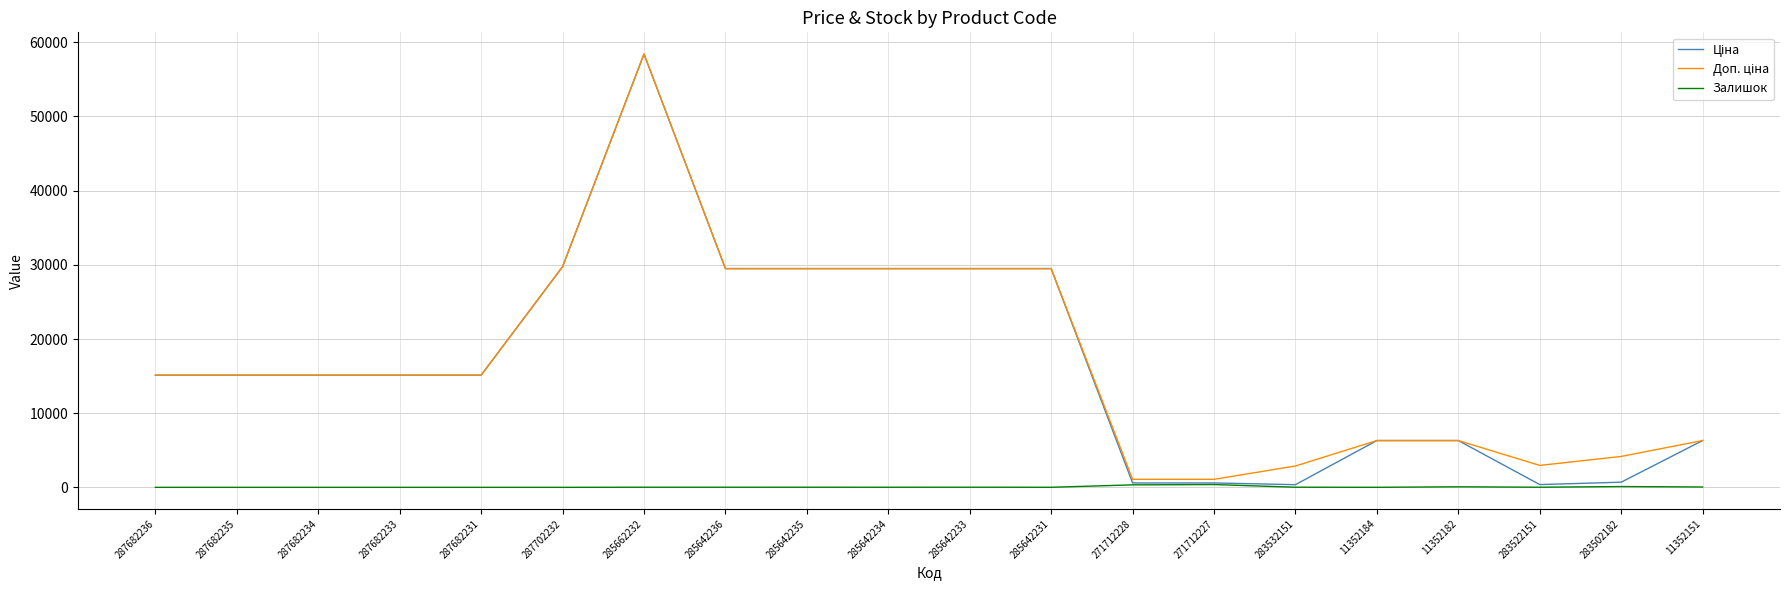

What is the total value across all series at 287682235?

30240.0